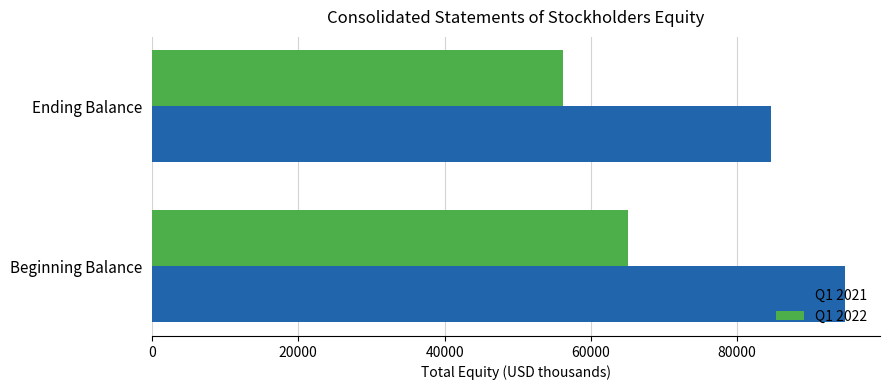

Which series has the largest range (max minus min)?

Q1 2021